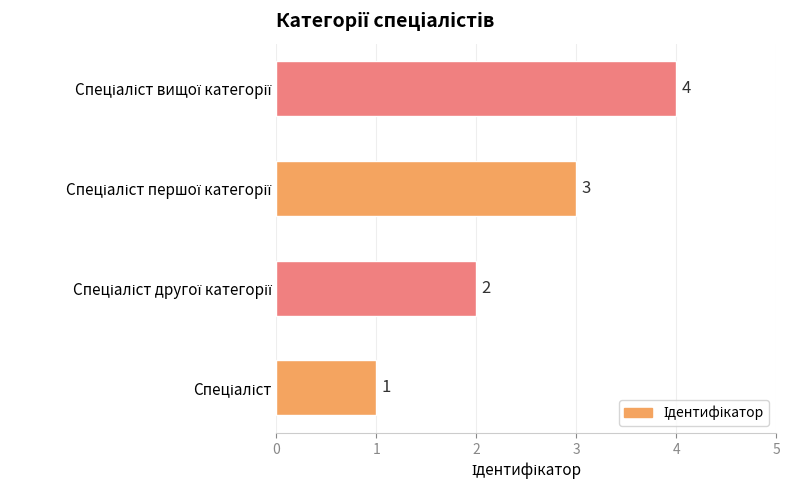

What is the minimum value shown in the chart?

1